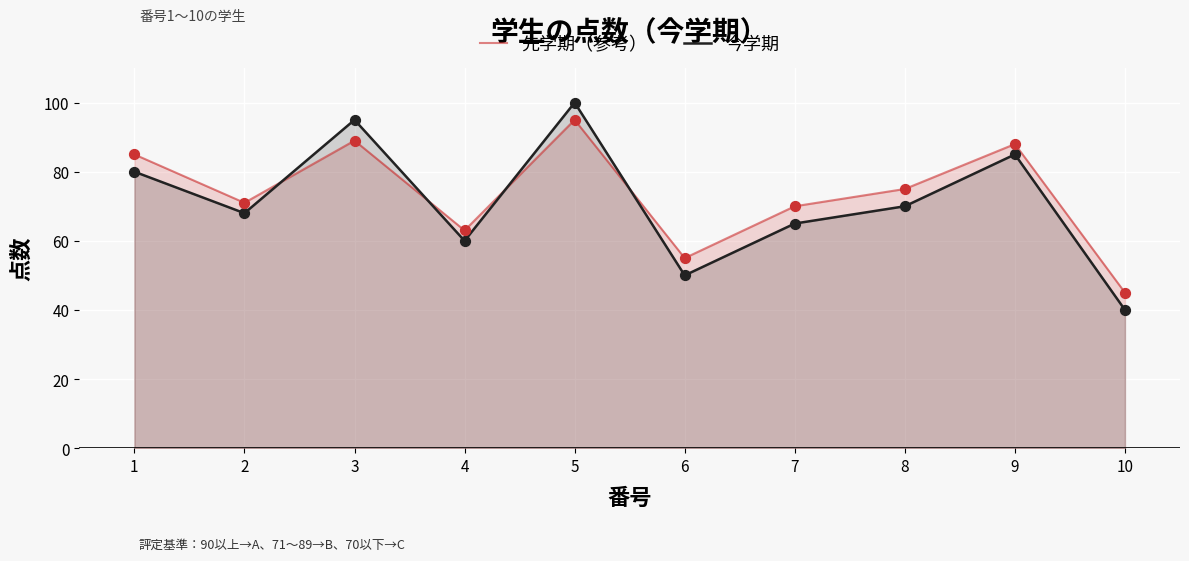

What are all the series names shown in the legend?

先学期（参考）, 今学期